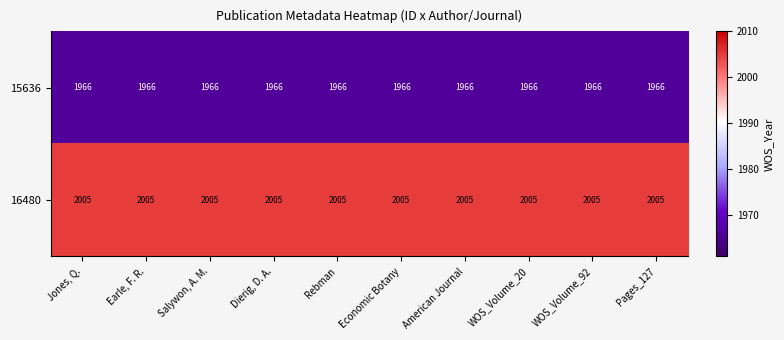

What is the maximum value shown in the chart?

2005